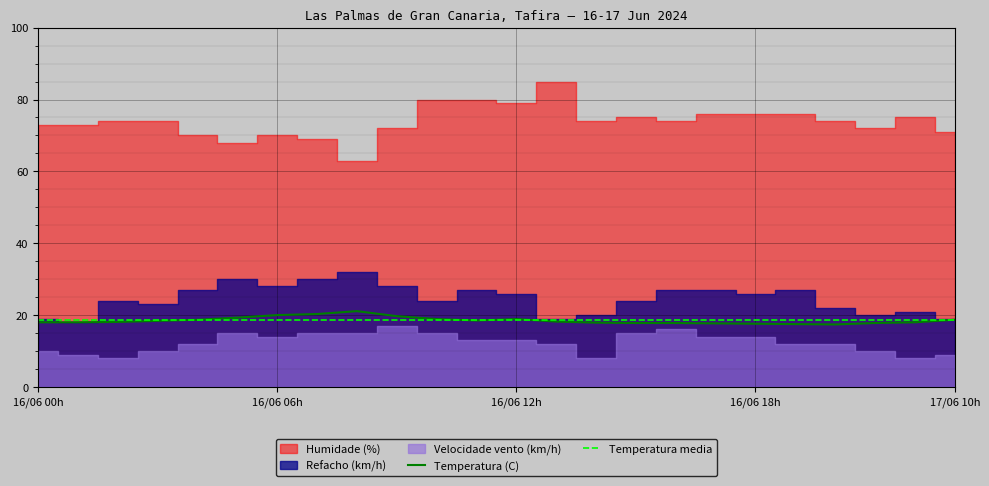

Is it true that Temperatura media equals 18.5 at 17/06 10h?

True